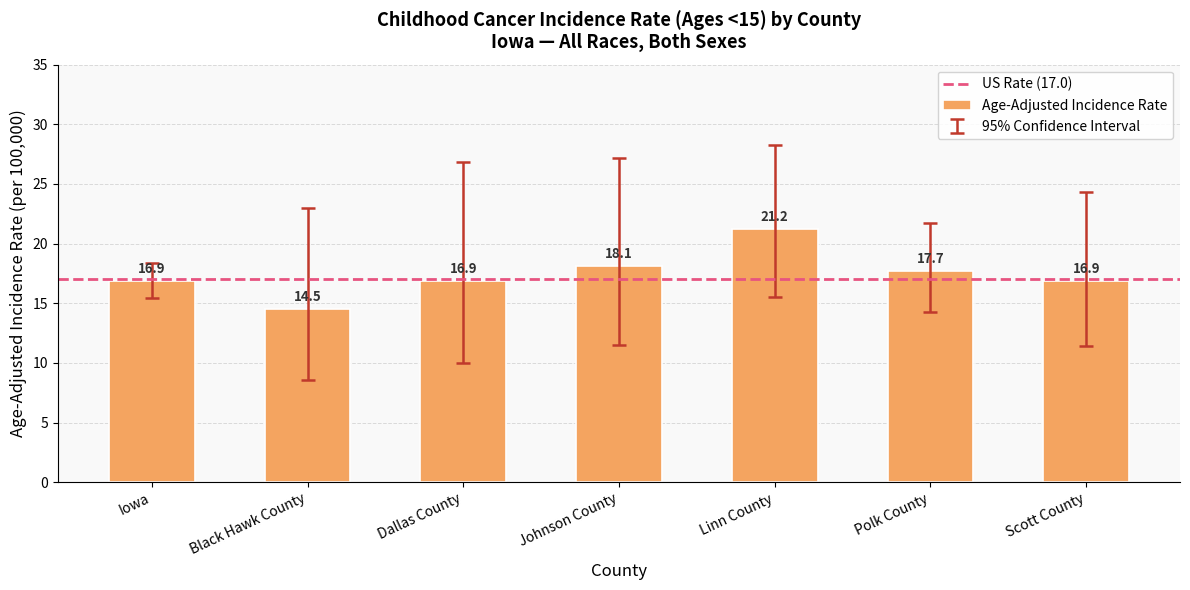

Which category has the lowest value across all series?

Black Hawk County